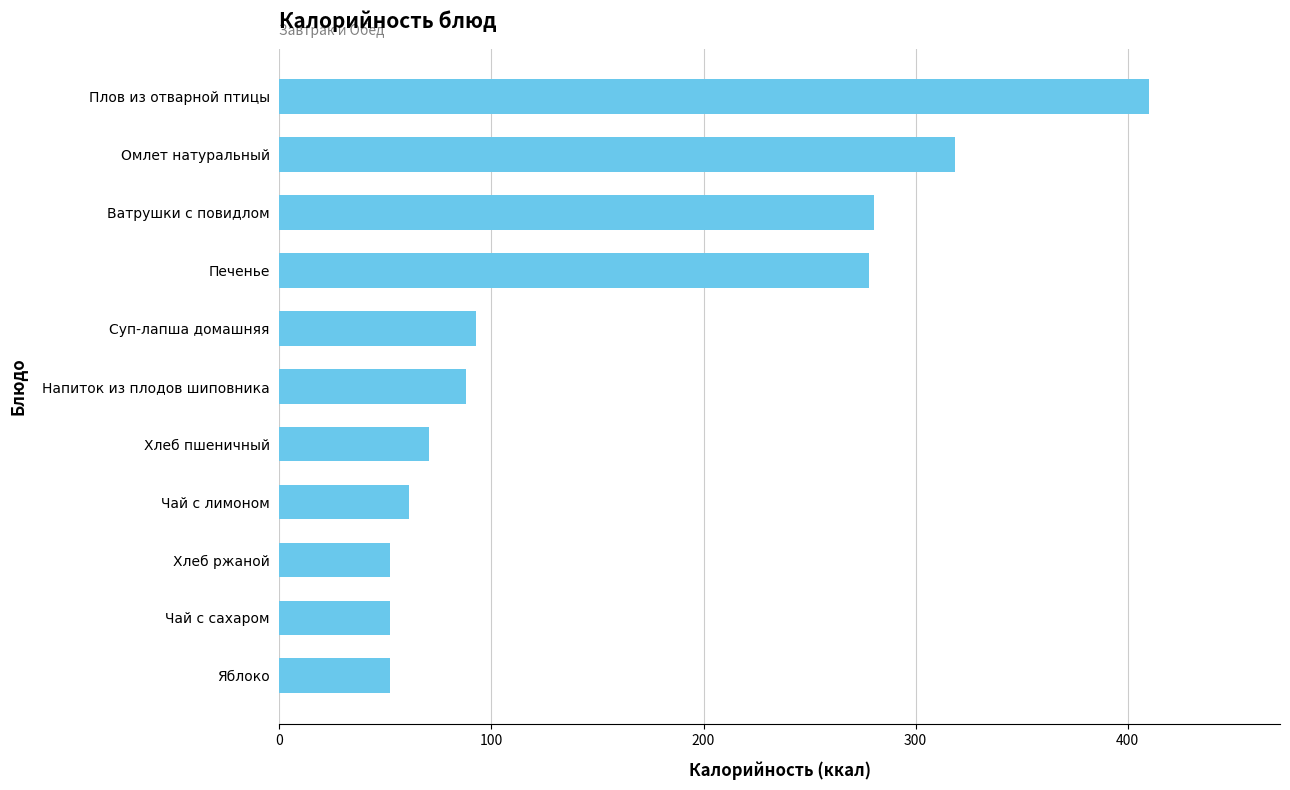

How many bars are there in total?

11